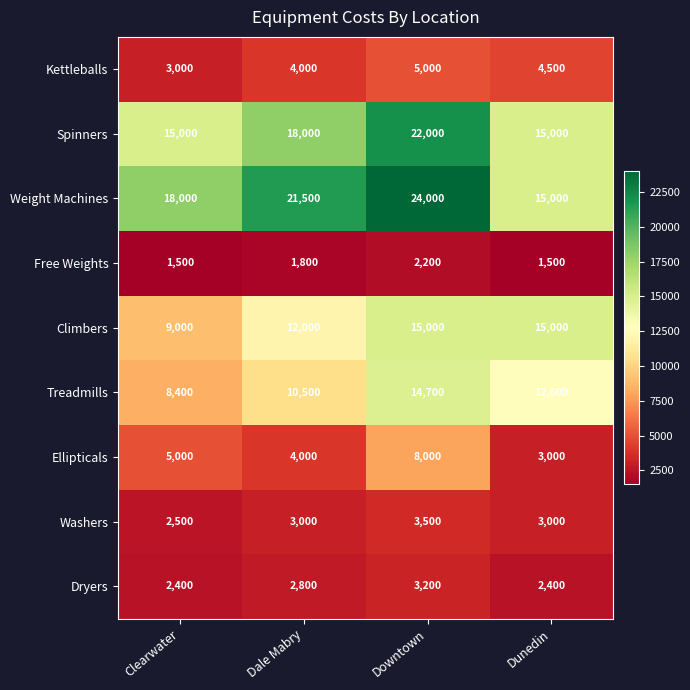

List the series in order of their peak value, highest first.

Weight Machines, Spinners, Climbers, Treadmills, Ellipticals, Kettleballs, Washers, Dryers, Free Weights